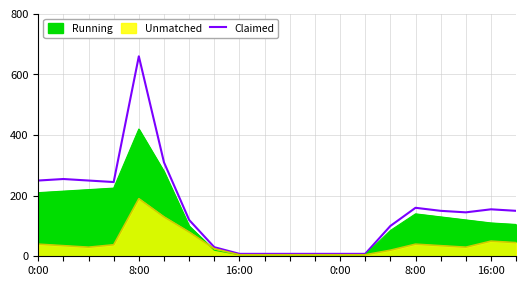

Reading right to left, extract all data points from this chart.

150	155	145	150	160	100	8	8	8	8	8	8	30	120	310	660	245	250	255	250